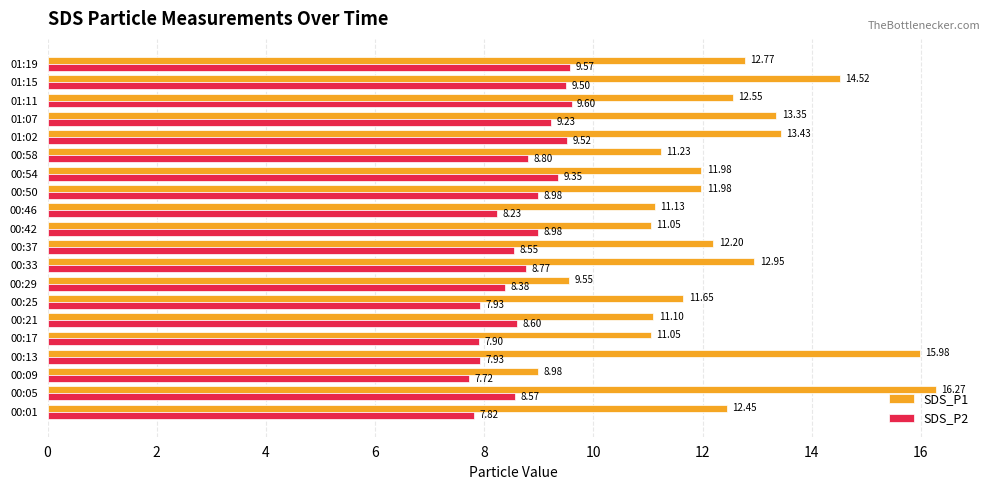

What is the difference between the highest and lowest values at 00:29?

1.2